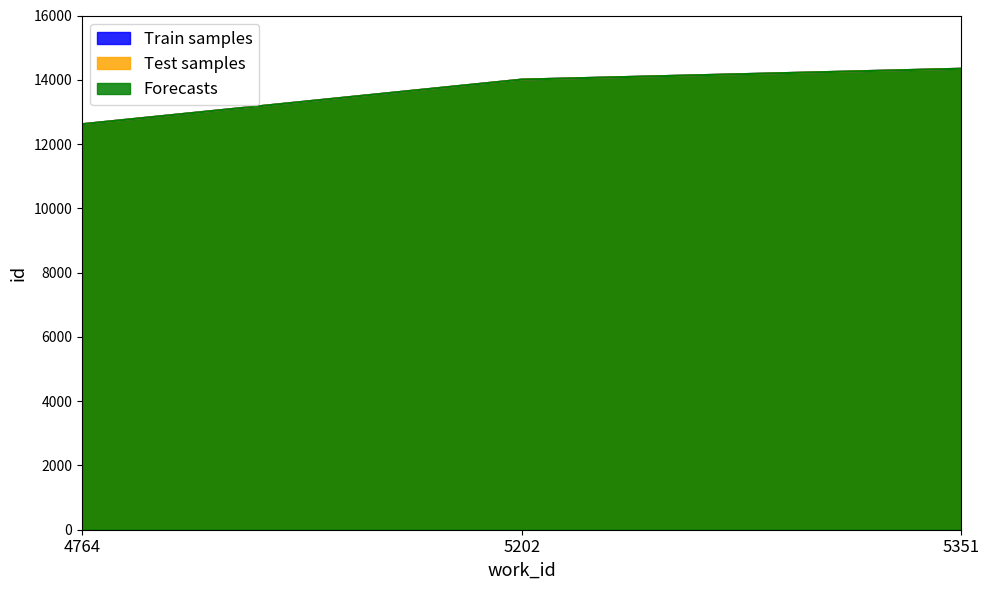

How many data points in Train samples are above 14006?

1